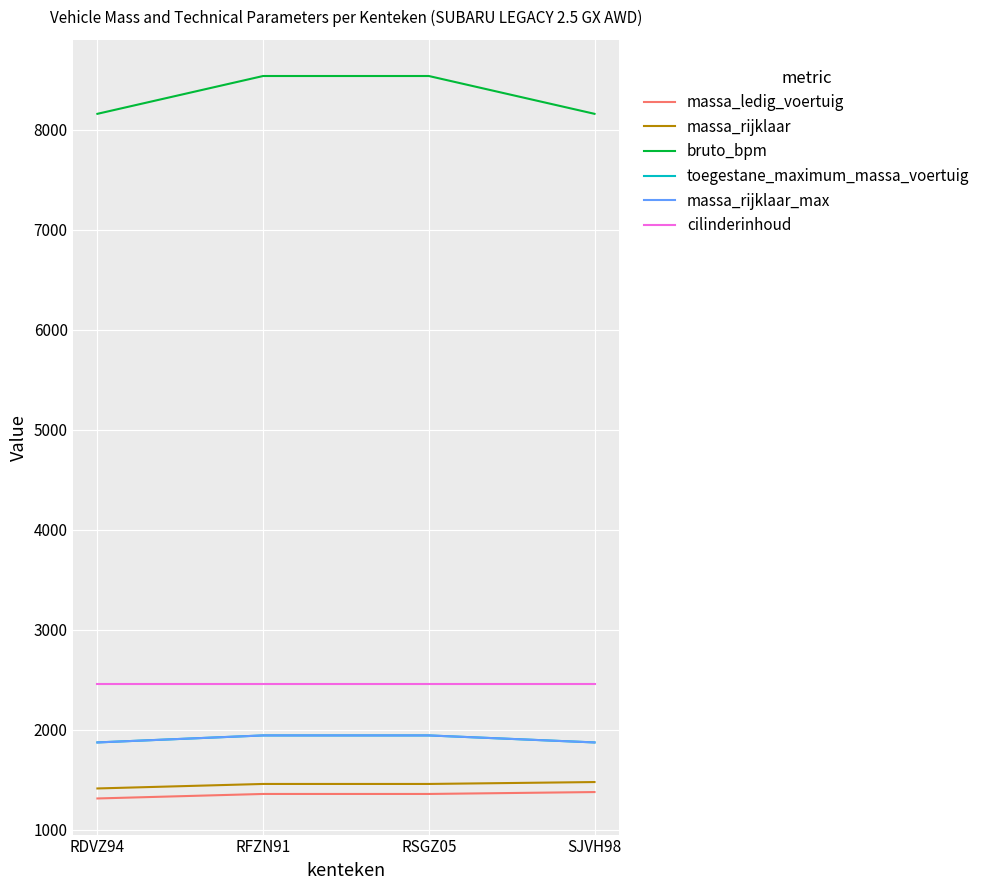

Does the chart display data point markers on the line(s)?

No